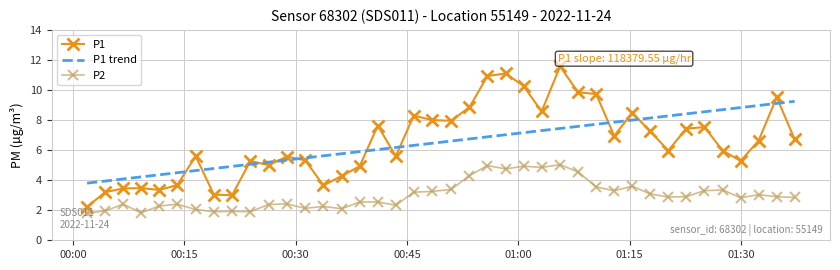

What is the highest value of the P2 series?

5.0